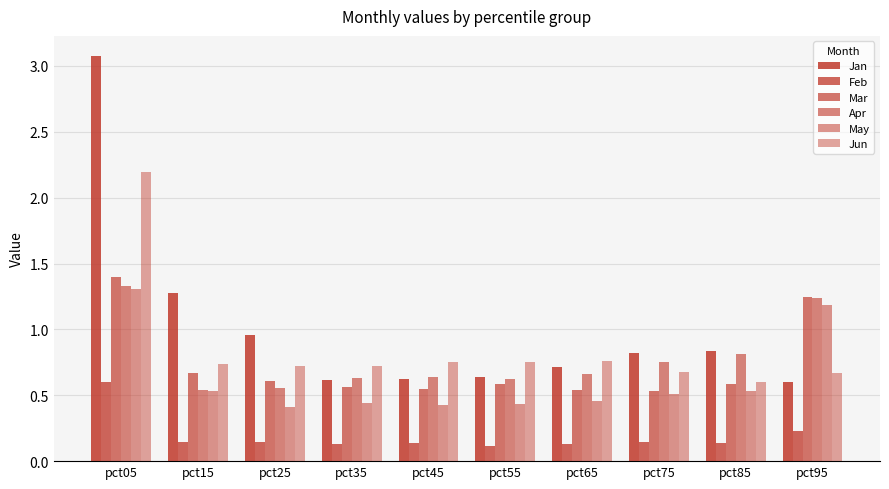

True or false: Mar has a value of 0.6 at pct85.

True